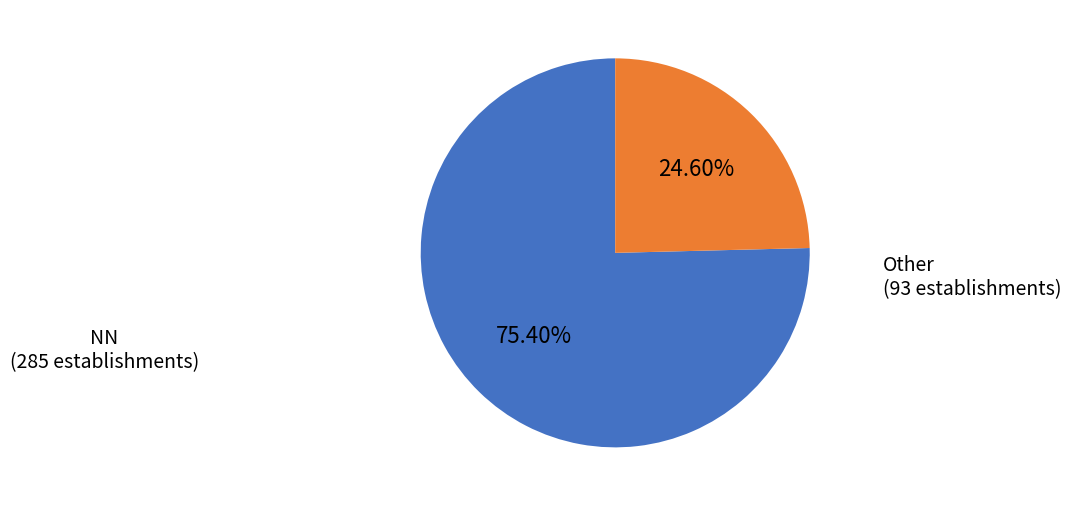

Does any single category account for the majority?

Yes